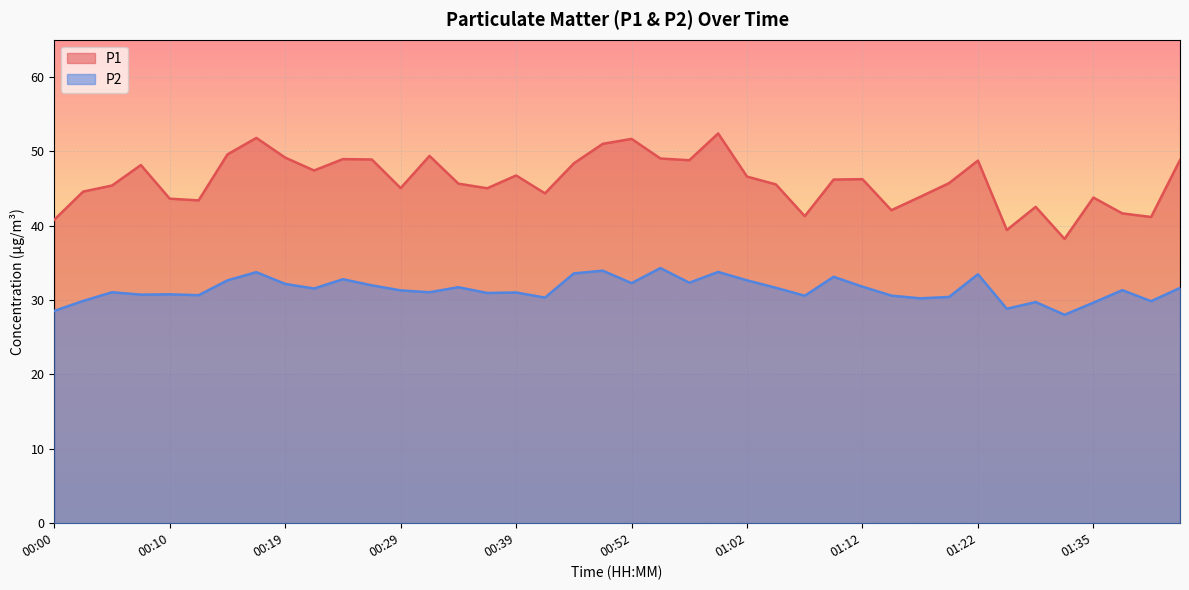

At which label does P1 reach its minimum?

01:32